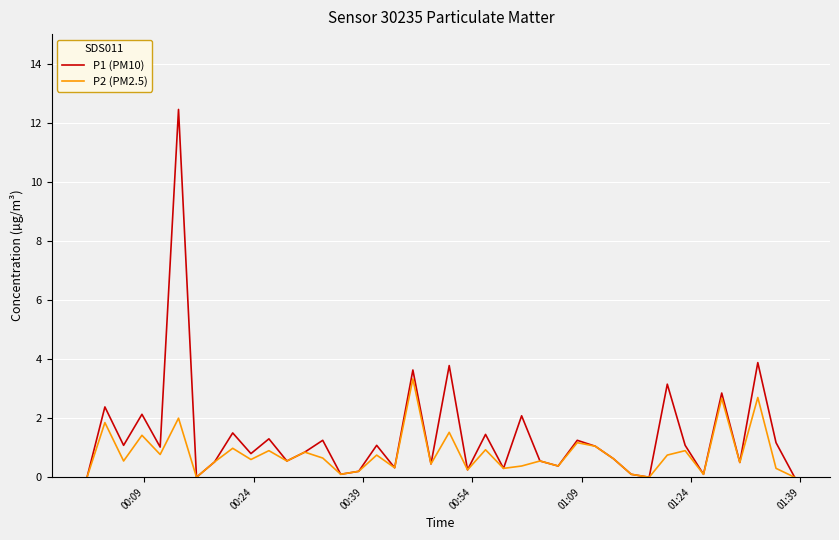

List the series in order of their overall mean, highest first.

P1 (PM10), P2 (PM2.5)